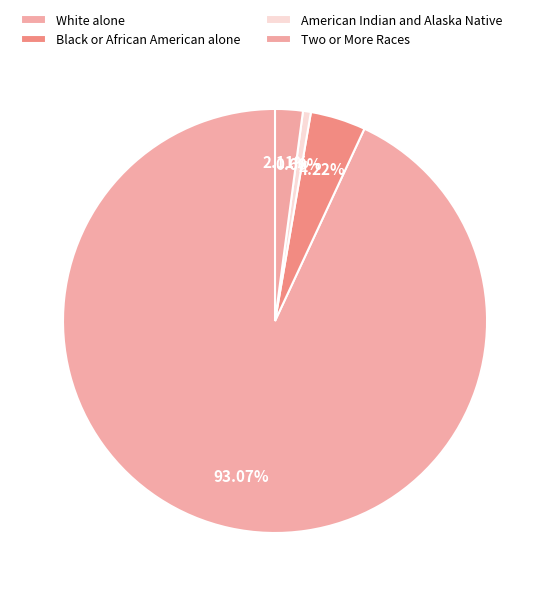

Count the number of slices in the pie.

4